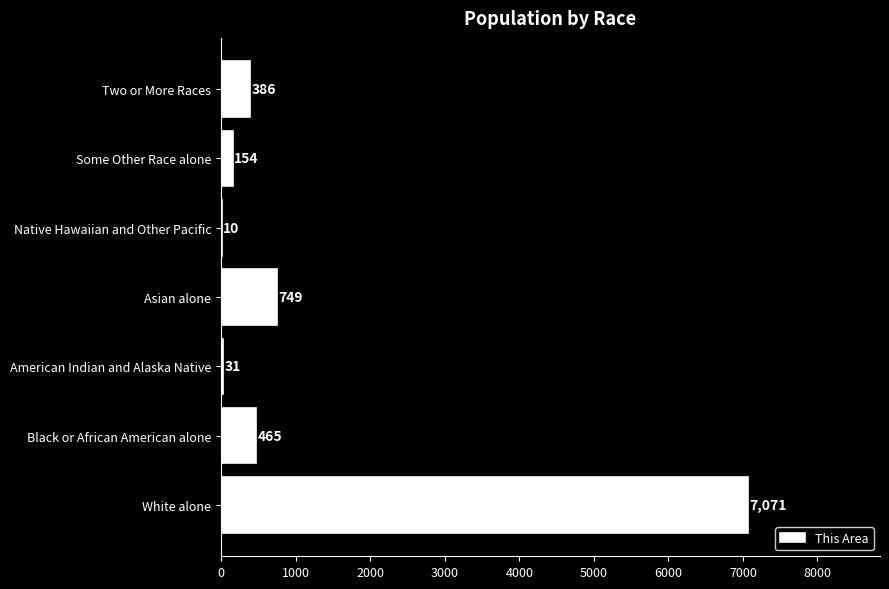

Are the bars grouped side by side (vs. stacked)?

No